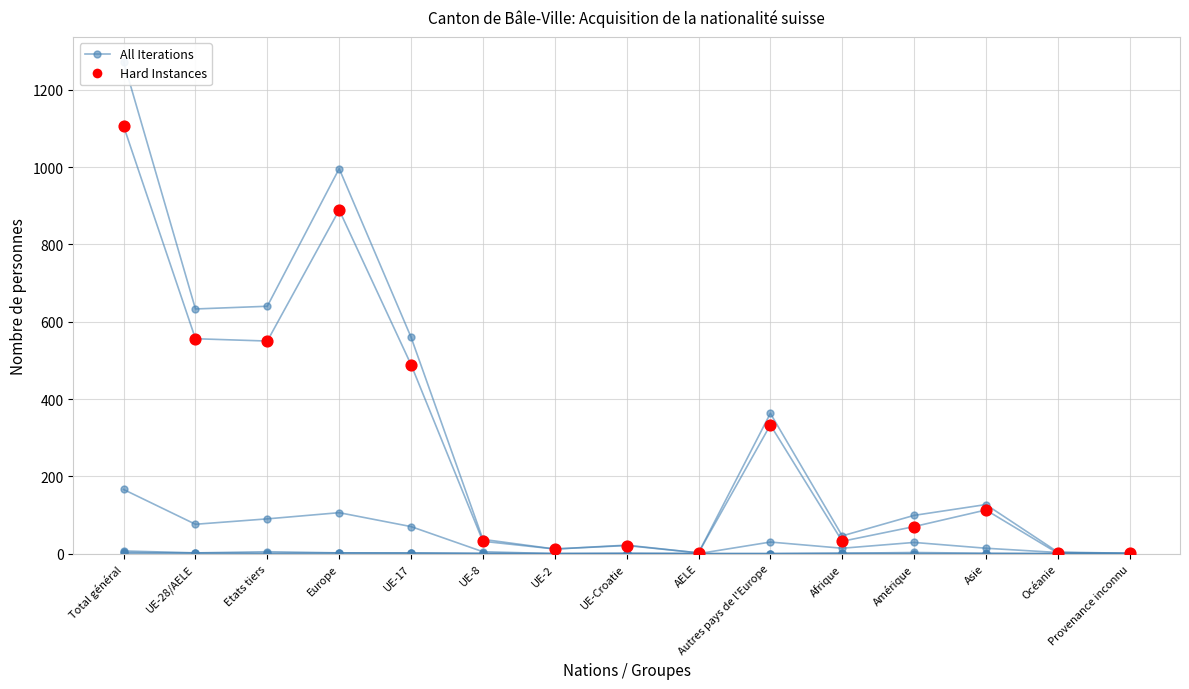

Is the value of All Iterations at Etats tiers greater than the value of Hard Instances at UE-Croatie?

Yes